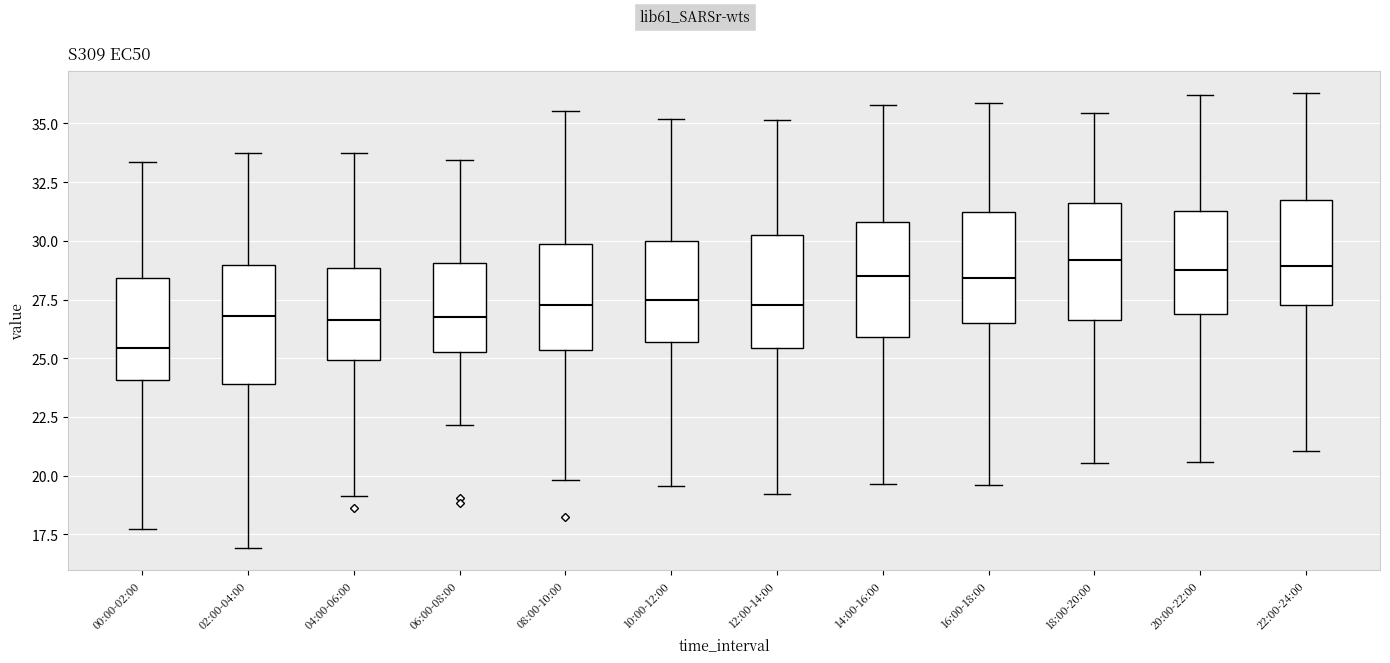

Reading left to right, read every box against the y-axis: the position of its median line, the range the box covers, and the ends of its whiskers. The values are not printed on the chart, so give them approximately, as read against the axis.

00:00-02:00: median 25.5, box 24.0 to 28.5, whiskers 17.5 to 33.5
02:00-04:00: median 27.0, box 24.0 to 29.0, whiskers 17.0 to 34.0
04:00-06:00: median 26.5, box 25.0 to 29.0, whiskers 19.0 to 34.0
06:00-08:00: median 26.5, box 25.5 to 29.0, whiskers 22.0 to 33.5
08:00-10:00: median 27.5, box 25.5 to 30.0, whiskers 20.0 to 35.5
10:00-12:00: median 27.5, box 25.5 to 30.0, whiskers 19.5 to 35.0
12:00-14:00: median 27.5, box 25.5 to 30.5, whiskers 19.0 to 35.0
14:00-16:00: median 28.5, box 26.0 to 31.0, whiskers 19.5 to 36.0
16:00-18:00: median 28.5, box 26.5 to 31.0, whiskers 19.5 to 36.0
18:00-20:00: median 29.0, box 26.5 to 31.5, whiskers 20.5 to 35.5
20:00-22:00: median 28.5, box 27.0 to 31.5, whiskers 20.5 to 36.0
22:00-24:00: median 29.0, box 27.5 to 31.5, whiskers 21.0 to 36.5